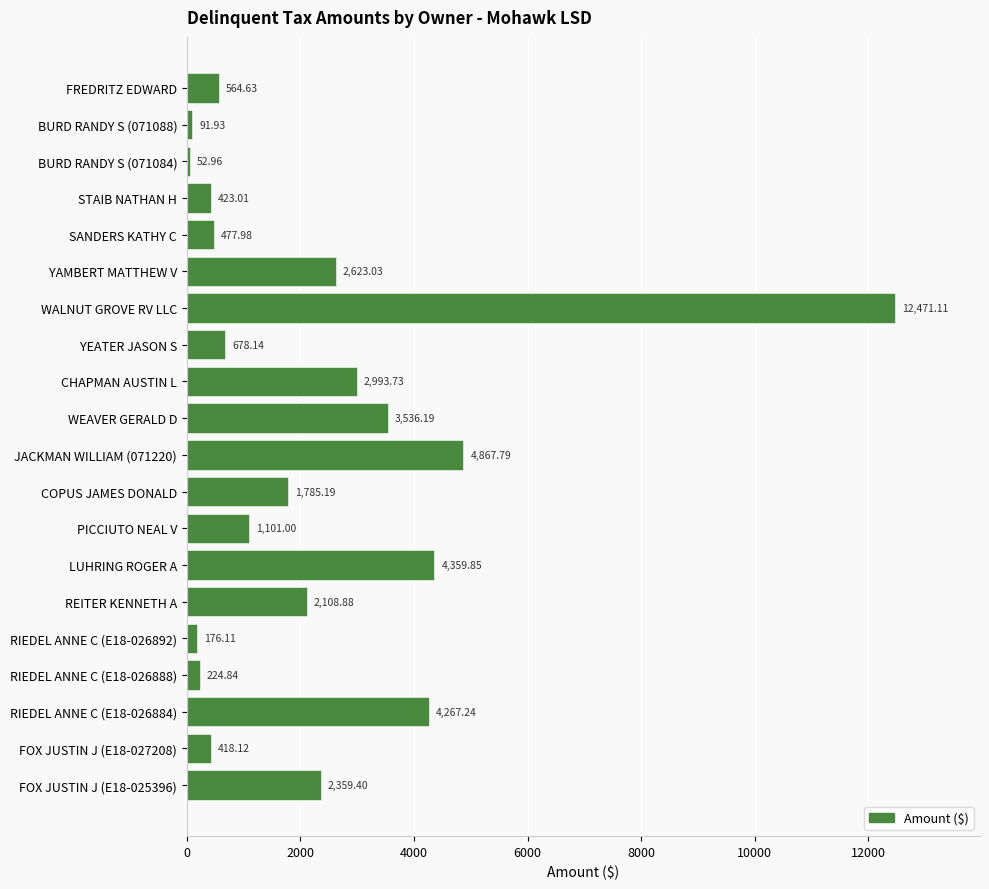

What is the difference between the maximum and second lowest values?

12379.2